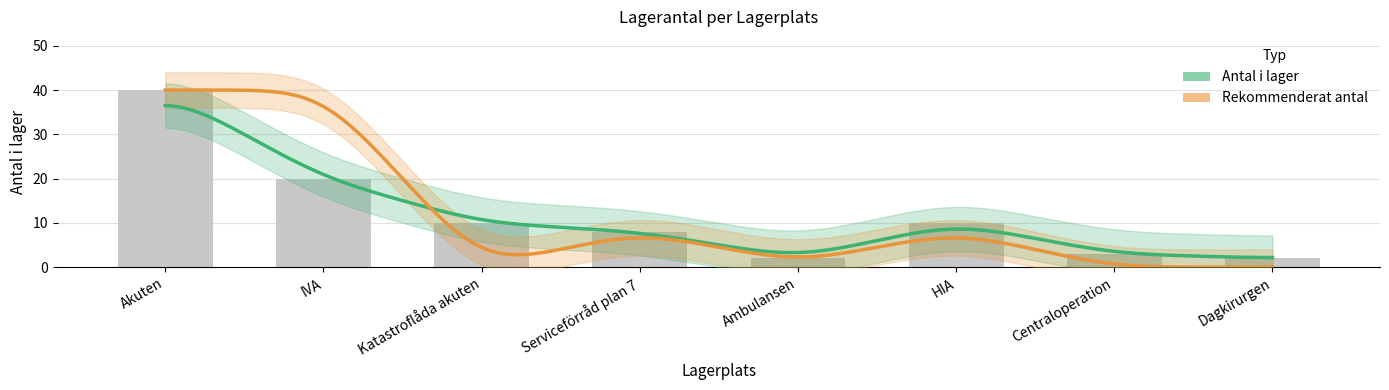

Approximately how many times larger is the value at HIA compared to Centraloperation?

3.3